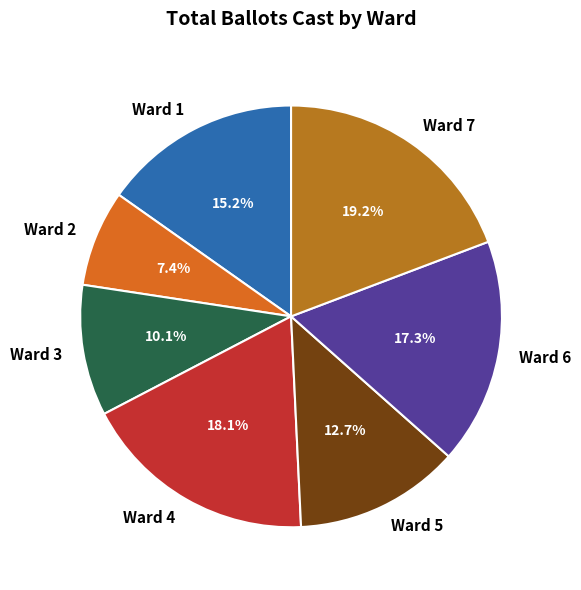

What percentage is the Ward 4 slice, to the nearest percent?

18%